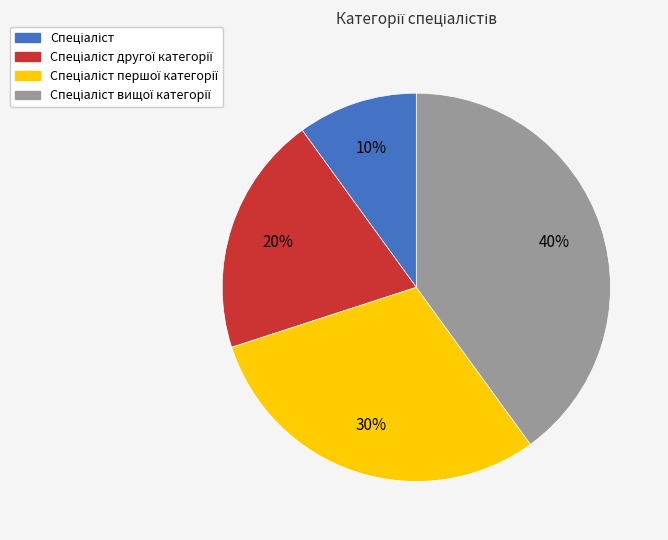

To the nearest percent, what is the difference between the largest and smallest slice percentages?

30%